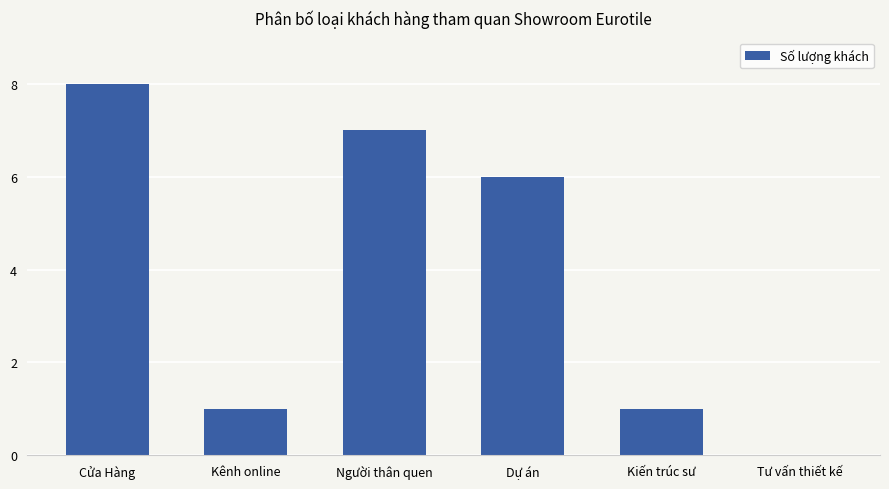

Is it true that the value at Kiến trúc sư is 1?

True